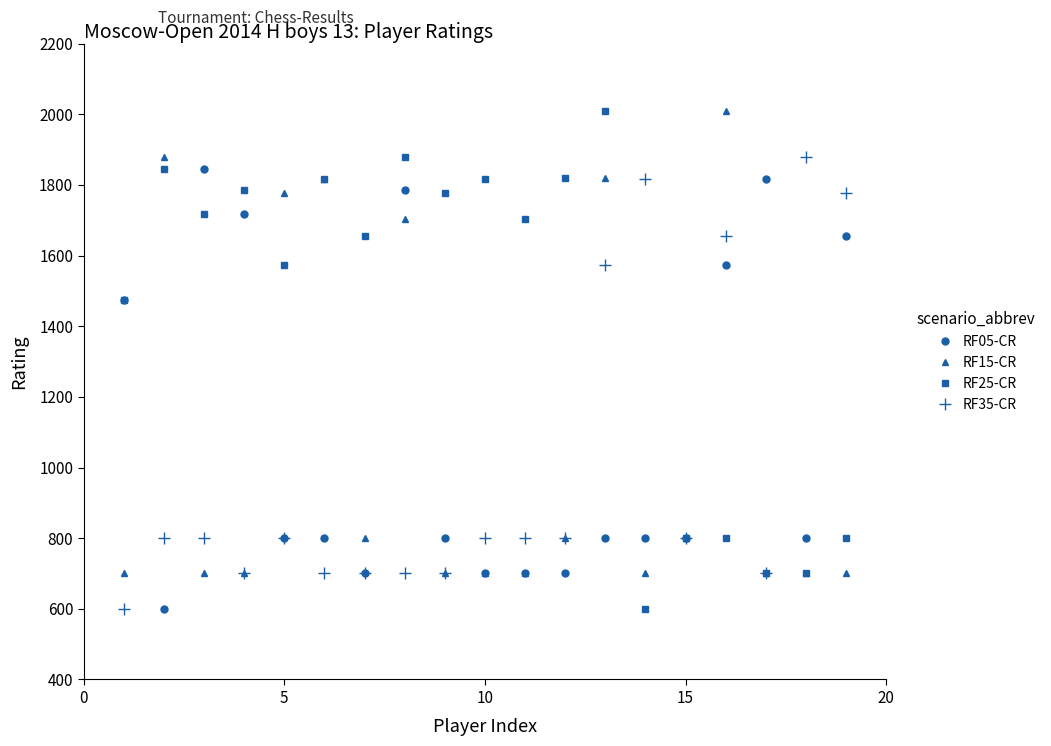

Which series has the largest total across all categories?

RF25-CR